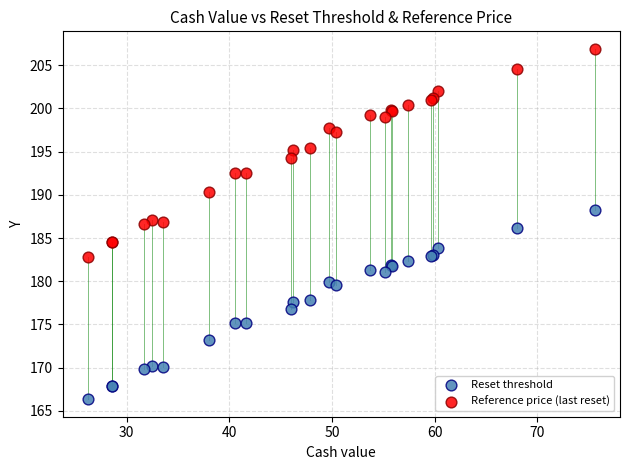

What are all the series names shown in the legend?

Reset threshold, Reference price (last reset)